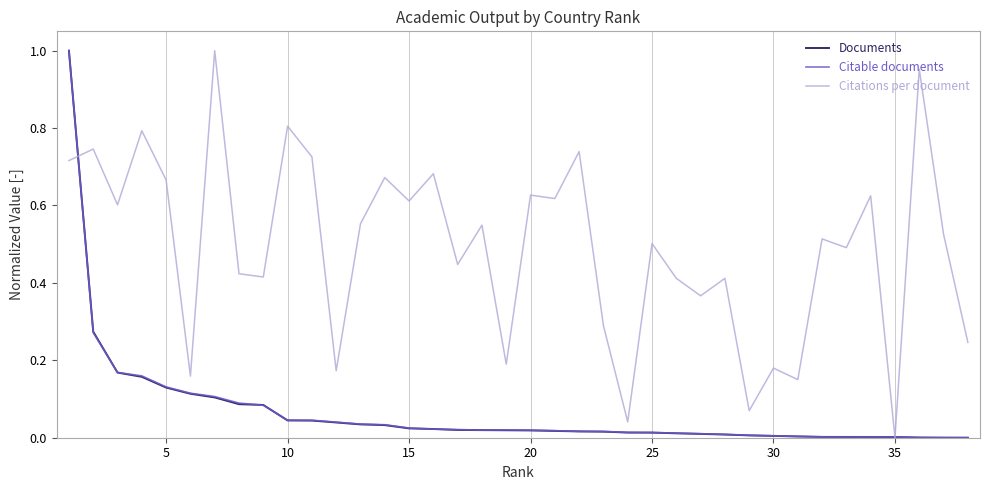

Which series has the largest total across all categories?

Citations per document